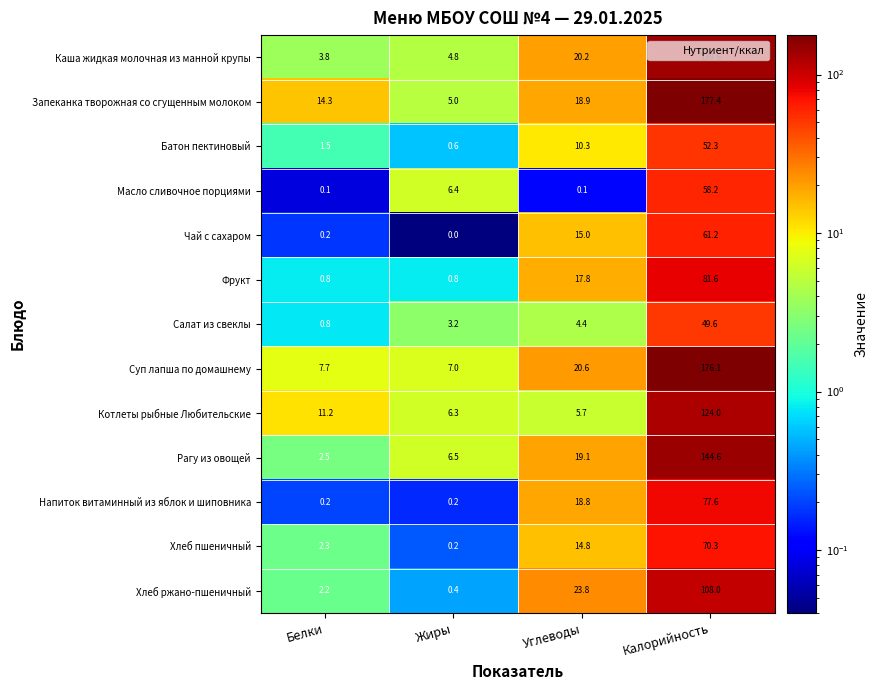

The Салат из свеклы series shows 2.0 at Углеводы. True or false?

False